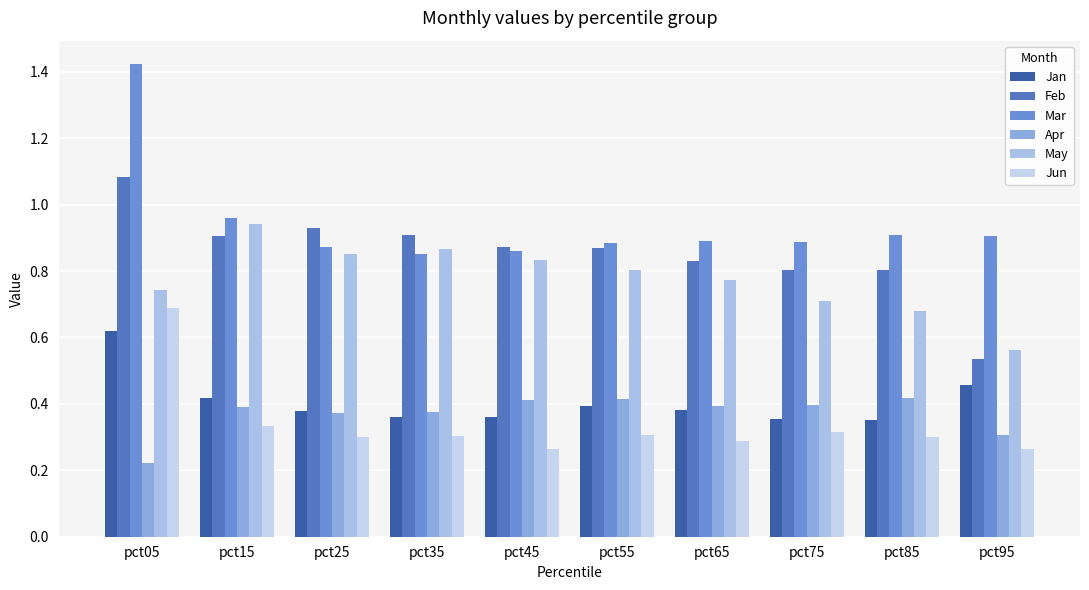

Rank the series by their maximum value, from highest to lowest.

Mar, Feb, May, Jun, Jan, Apr